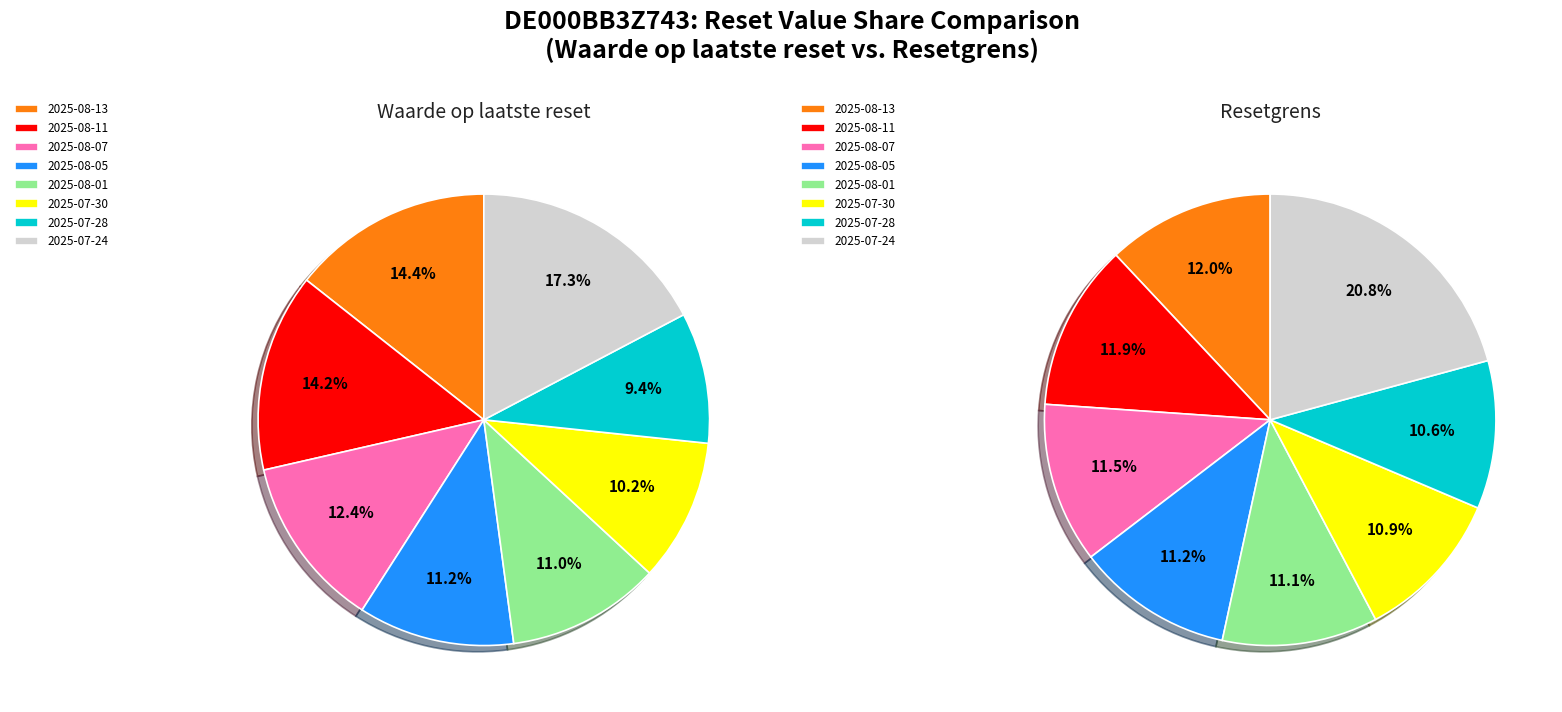

Does 2025-08-04 represent more than half of the total?

No